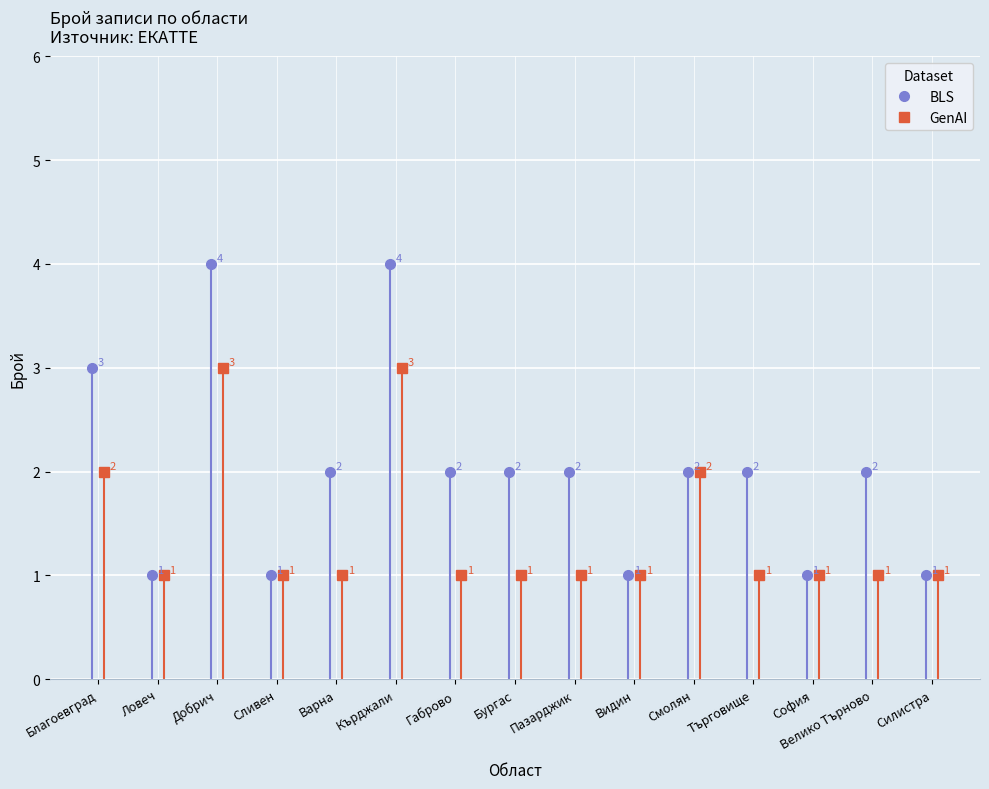

True or false: GenAI has more than 2 points higher than both neighbors.

True